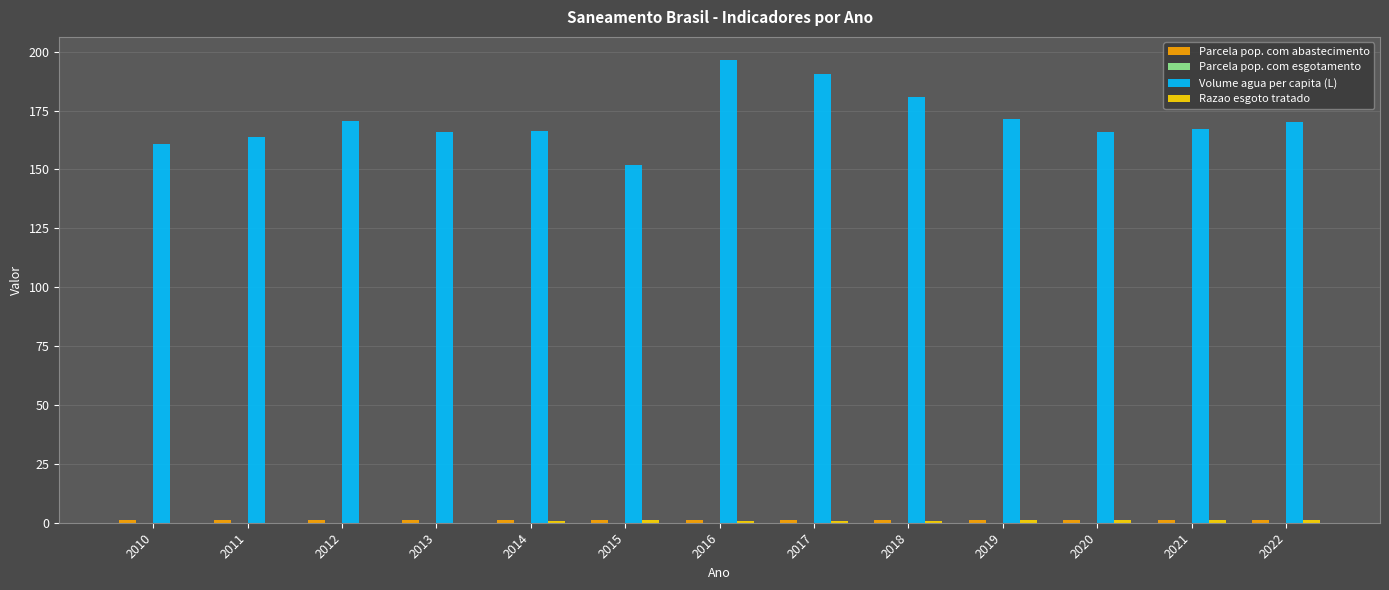

Is it true that Volume agua per capita (L) equals 151.7 at 2015?

True